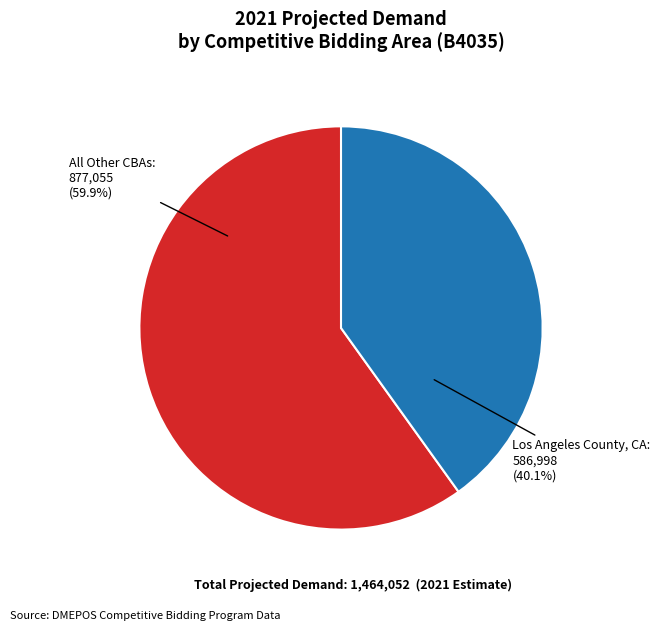

Is there any slice that represents more than half of the pie?

Yes